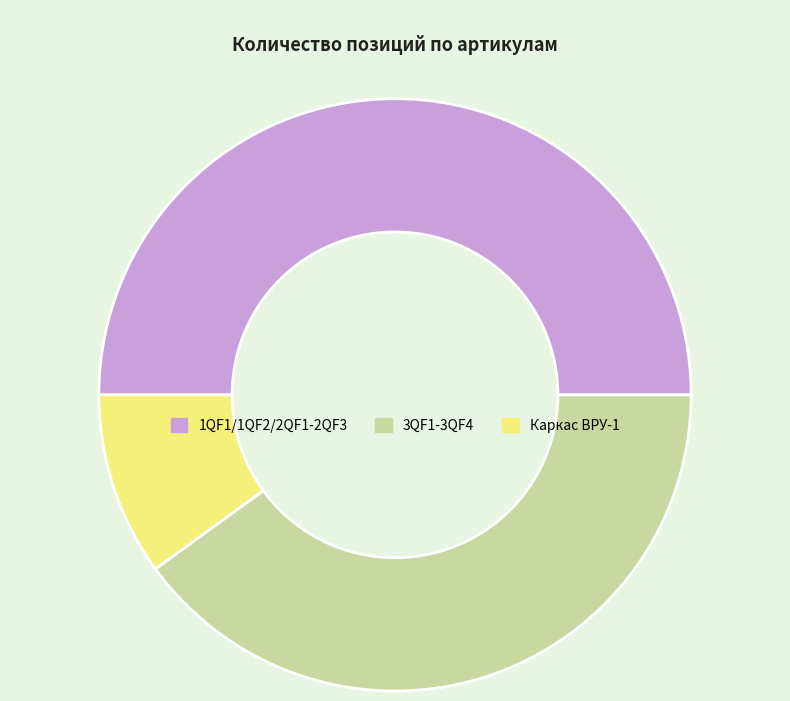

How many segments does this pie chart have?

3